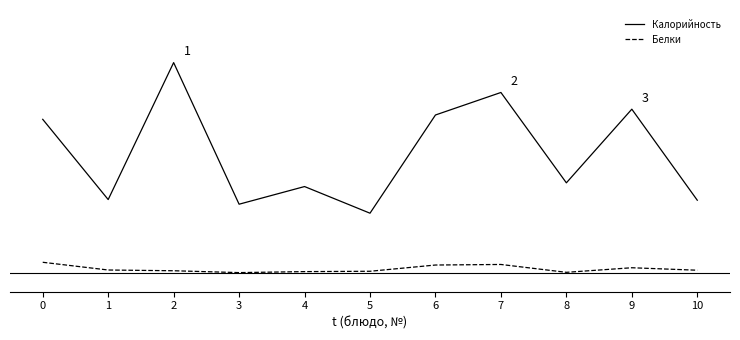

Does the chart have visible grid lines?

No